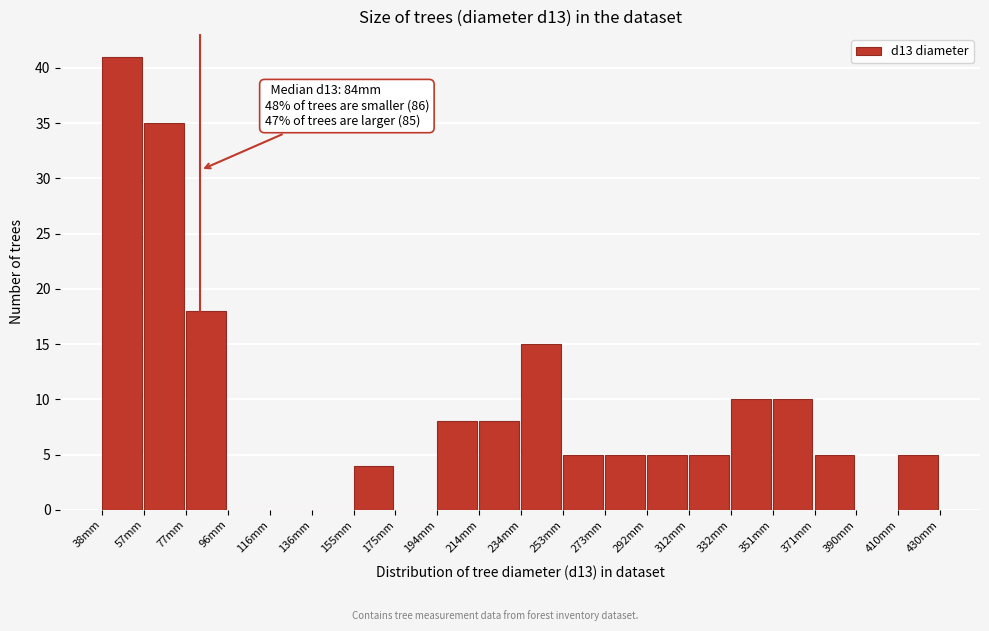

Which range on the x-axis has the tallest bar?

38.0 to 57.6